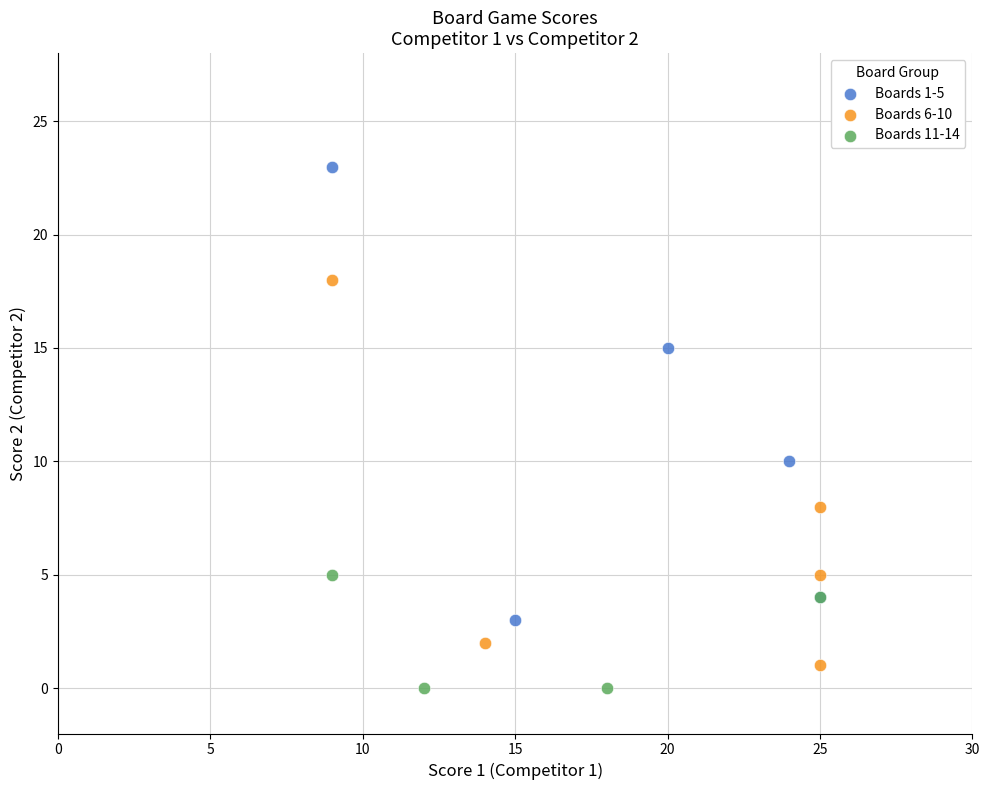

Which series contains the highest Y value?

Boards 1-5